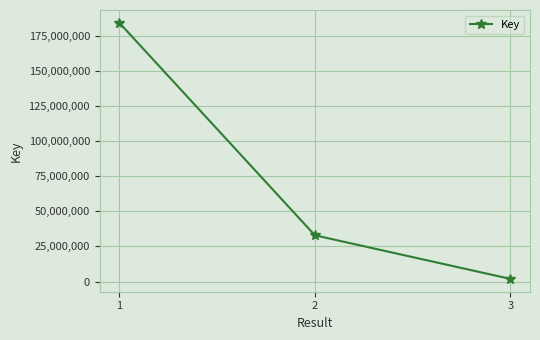

Approximately how many times larger is the value at 3 compared to 2?

0.1